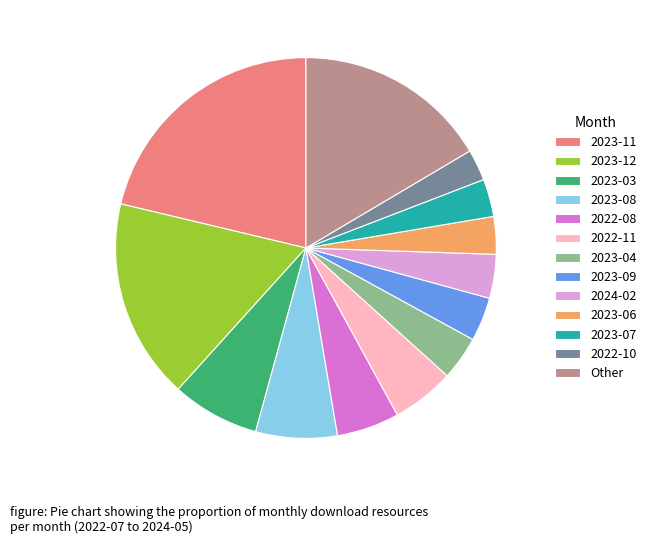

Is the sum of 2023-04 and 2022-08 greater than half?

No